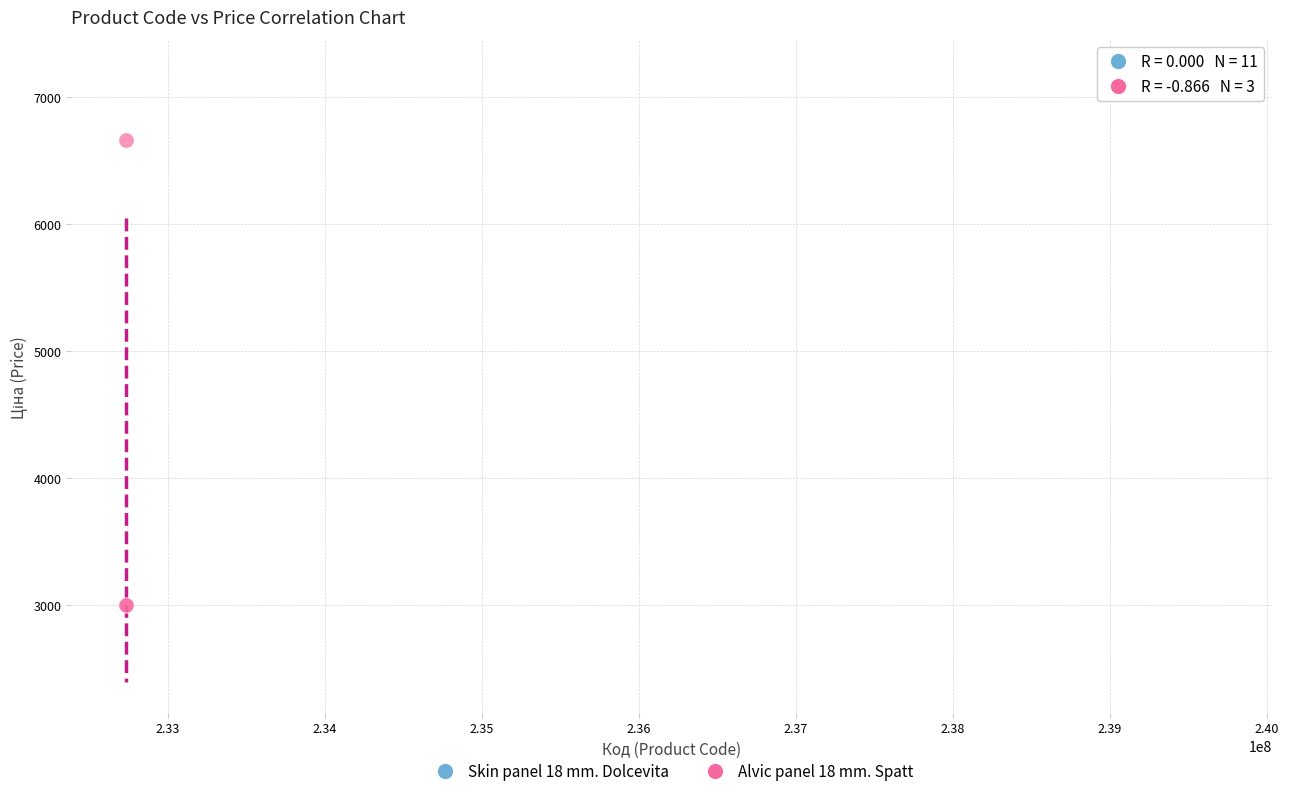

Which series reaches the minimum Y coordinate?

Alvic panel 18 mm. Spatt